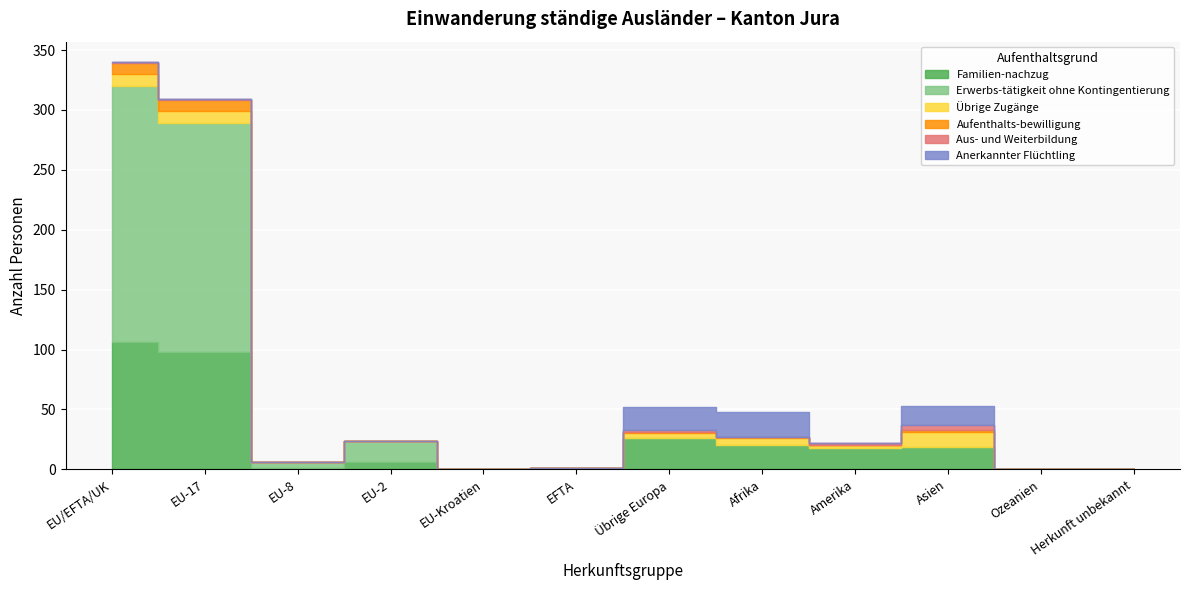

True or false: Familien-nachzug has more than 1 points higher than both neighbors.

True